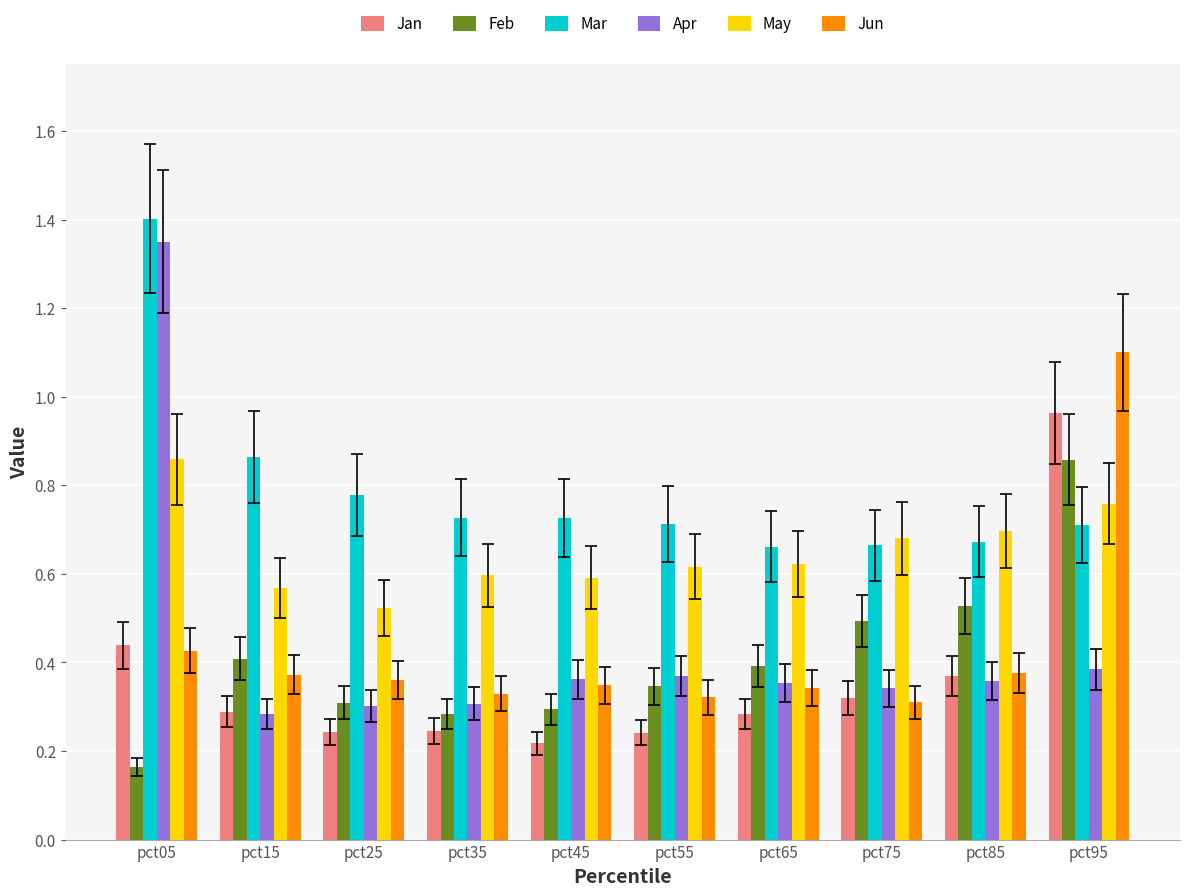

At which category does the chart reach its peak across all series?

pct05